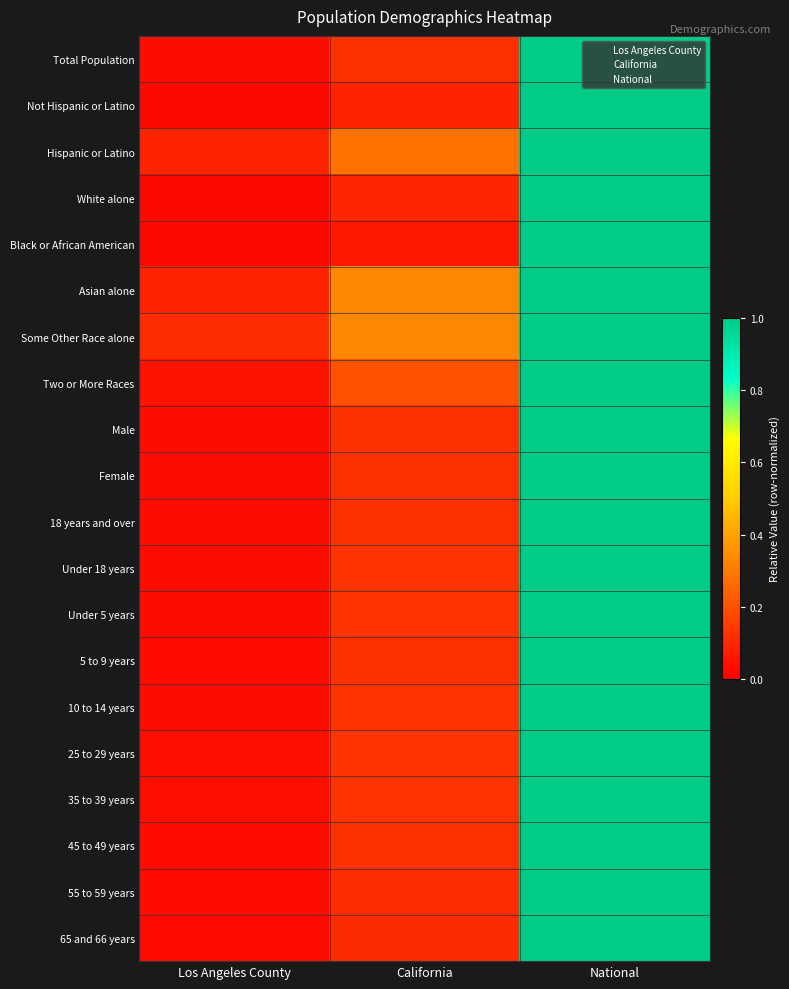

Is it true that 18 years and over equals 0.1 at Los Angeles County?

False